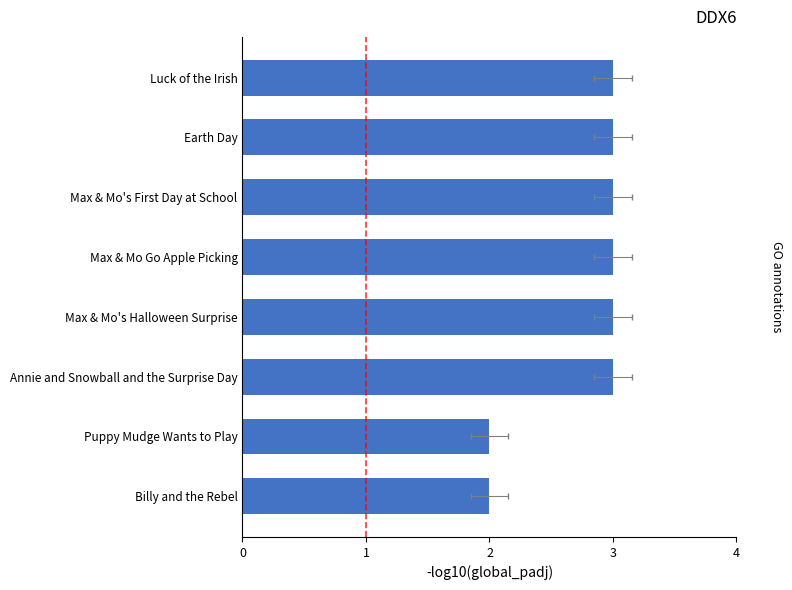

Are the bars horizontal?

Yes